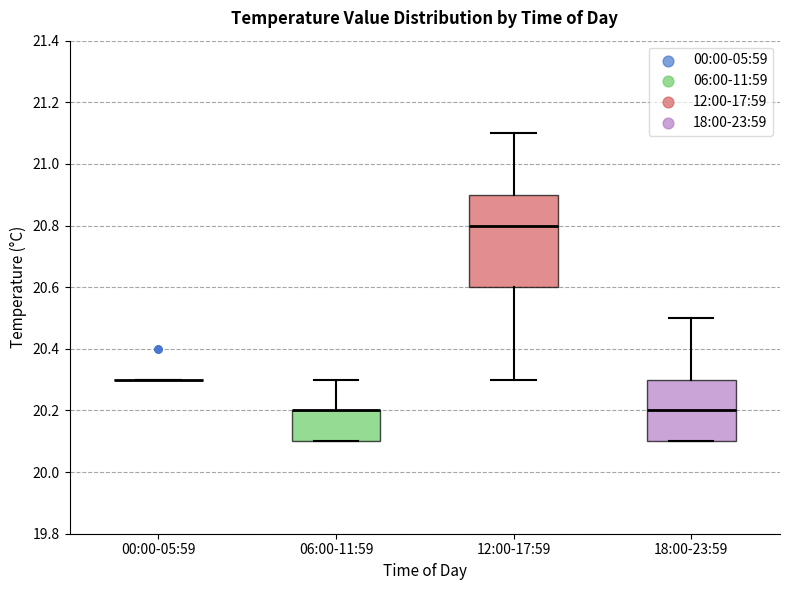

Reading left to right, transcribe this box plot: for each box, give where its median line is, the range the box spans, and where its two whiskers end, as read against the y-axis. The values are not printed on the chart, so give them approximately, as read against the axis.

00:00-05:59: box collapsed to a line at 20.3, whiskers 20.3 to 20.3
06:00-11:59: median 20.2 (drawn on the box's upper edge), box 20.1 to 20.2, whiskers 20.1 to 20.3
12:00-17:59: median 20.8, box 20.6 to 20.9, whiskers 20.3 to 21.1
18:00-23:59: median 20.2, box 20.1 to 20.3, whiskers 20.1 to 20.5